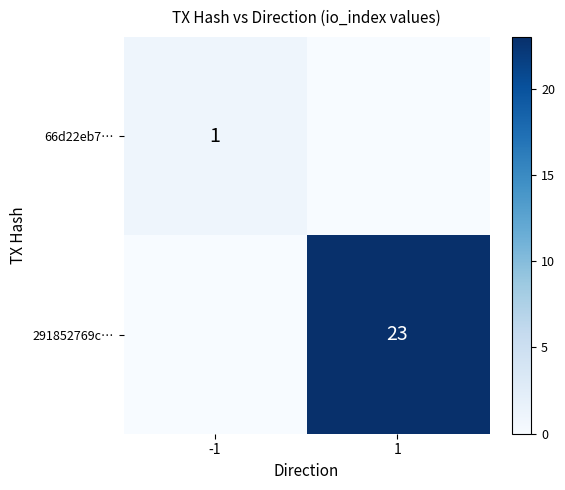

Is it true that 66d22eb7… equals 1 at -1?

True